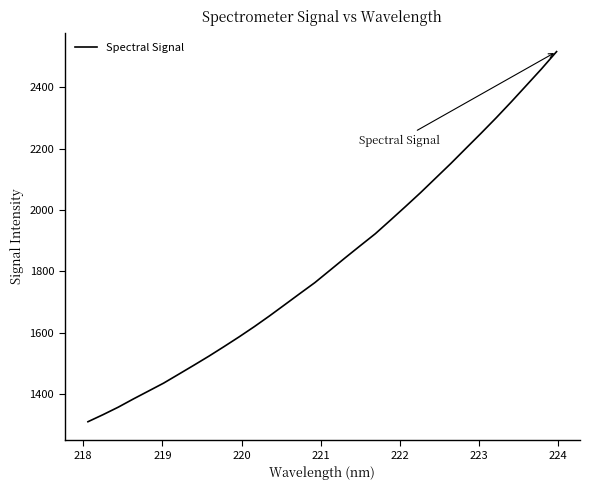

Reading left to right, list all the values displayed in this chart.

1309.1	1332.2	1356.5	1383.3	1409.2	1435.0	1464.2	1493.4	1523.2	1554.4	1586.3	1619.4	1654.3	1690.5	1726.9	1762.9	1803.2	1843.6	1883.2	1922.4	1966.6	2011.3	2056.7	2104.2	2151.7	2201.1	2250.3	2300.6	2352.7	2406.3	2460.1	2516.6